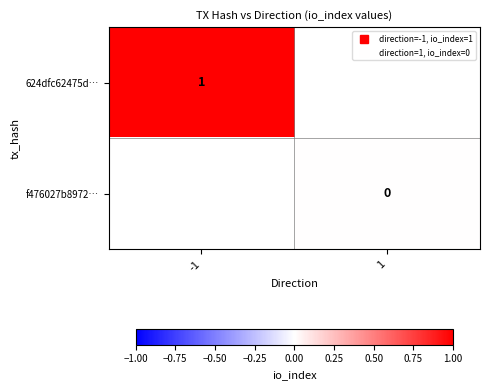

The value of f476027b8972… at 1 is 0.0. True or false?

True